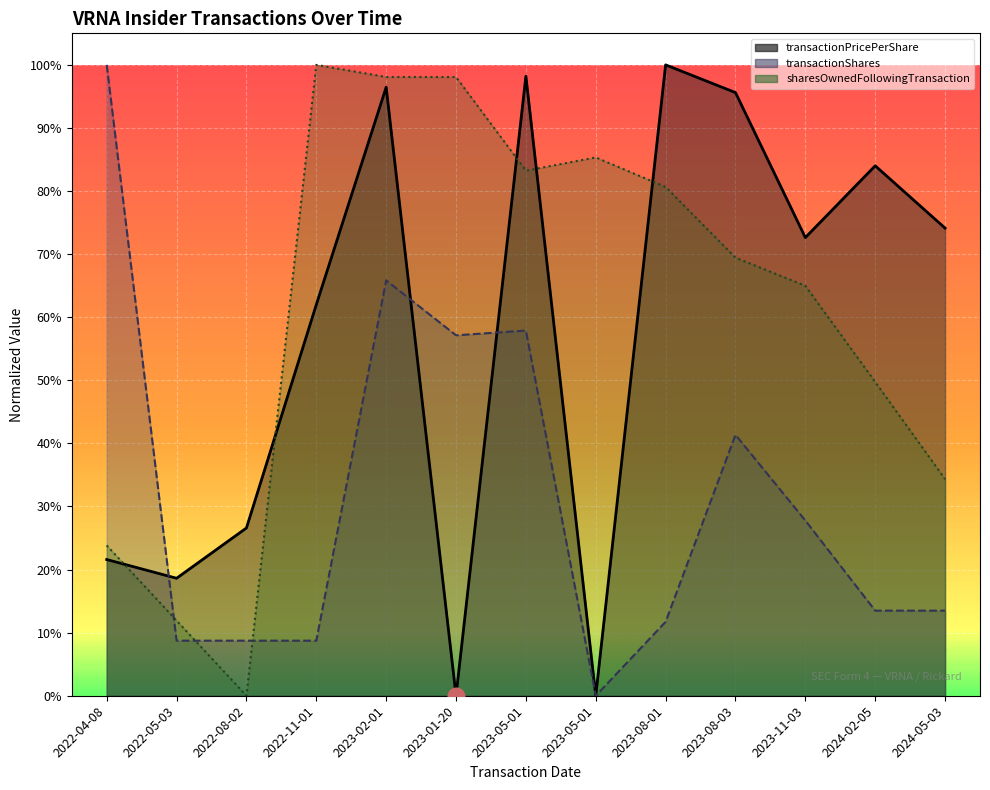

Where is sharesOwnedFollowingTransaction nearest to the value 0?

2022-08-02